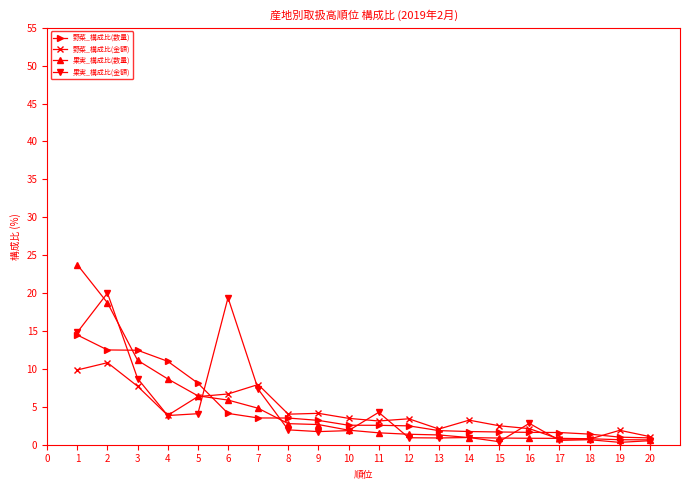

What is the value of the 果実_構成比(金額) point at the 3rd from the left?

8.7